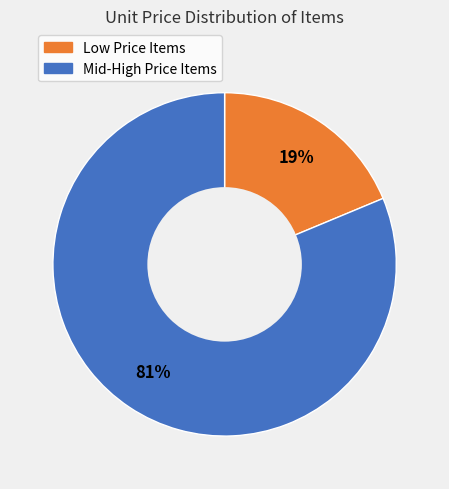

What is the smallest slice in the pie chart?

Low Price Items